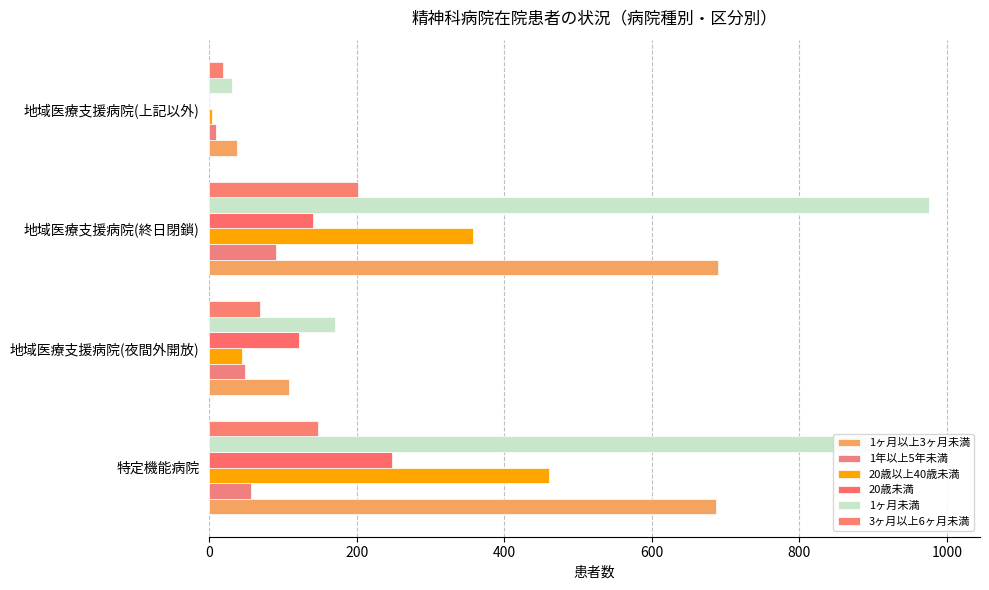

How many data points in 1ヶ月未満 are less than 976?

2